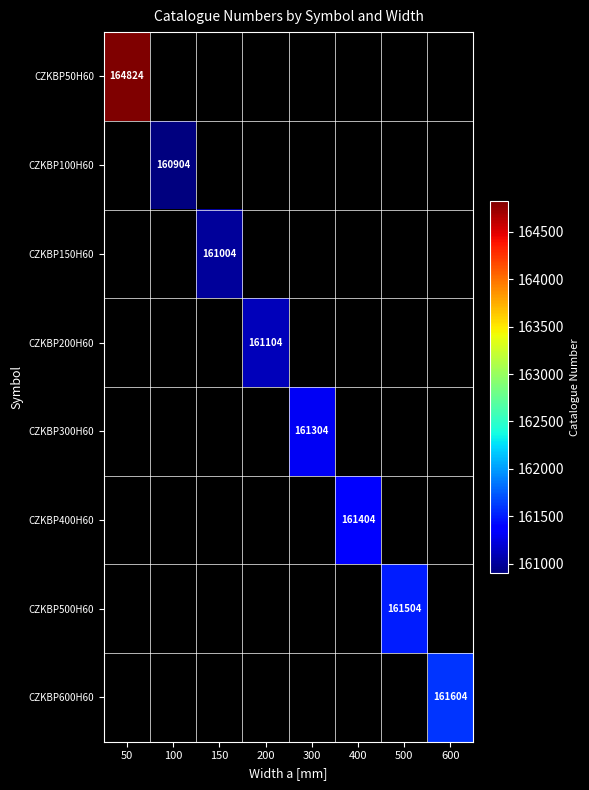

What is the minimum value shown in the chart?

160904.0